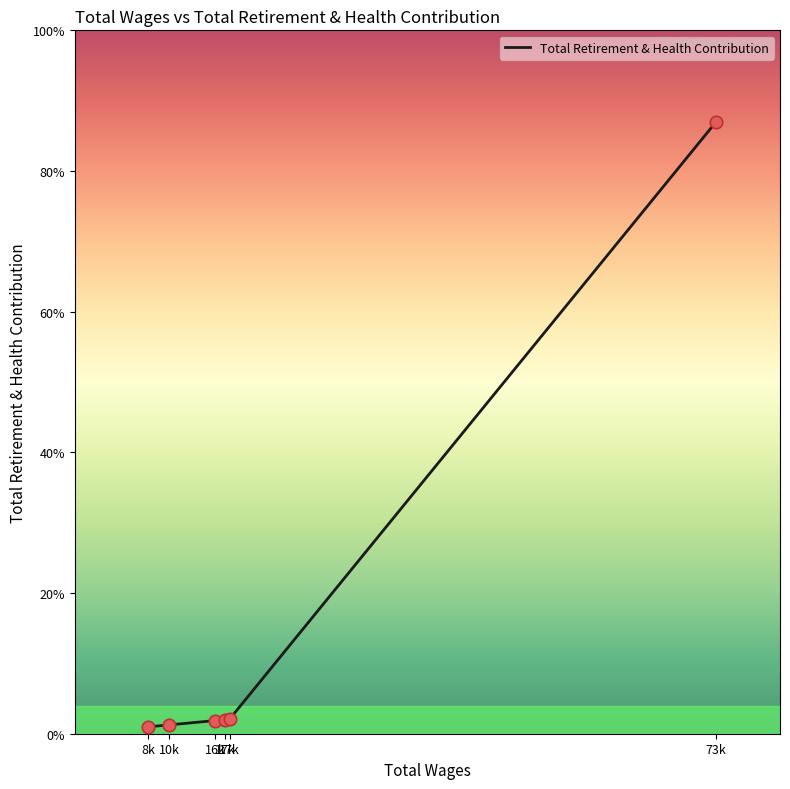

Which has a higher value, 16k or 17k?

17k